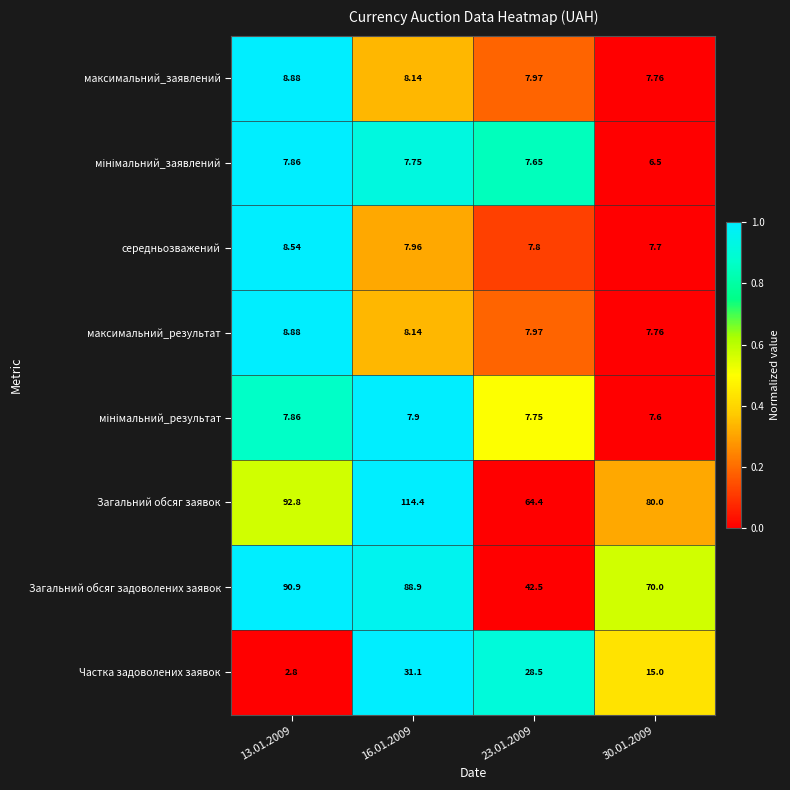

Between 16.01.2009 and 23.01.2009, which series saw the biggest shift?

Загальний обсяг заявок